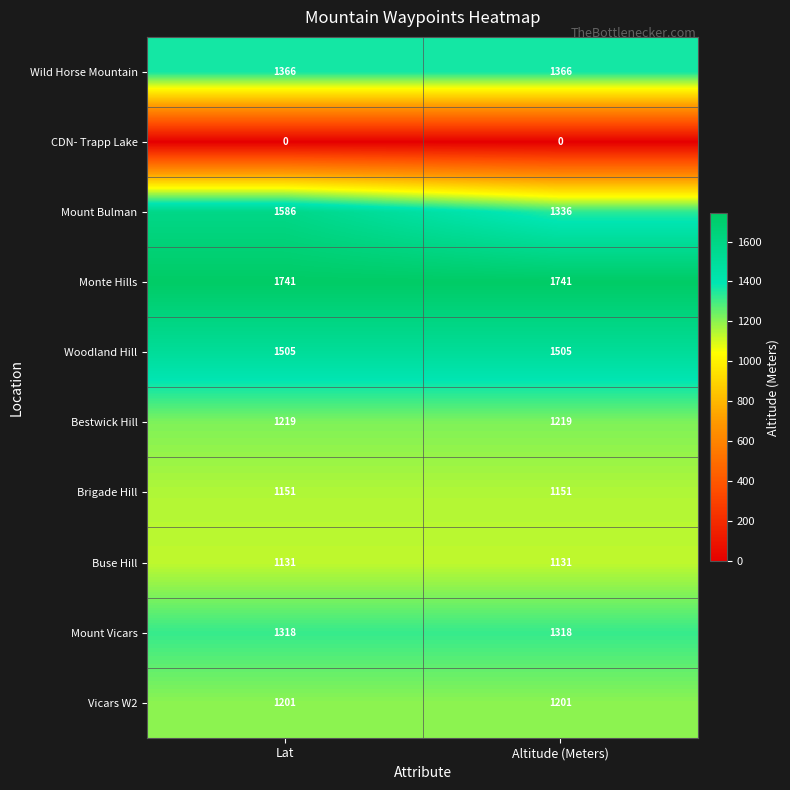

What is the total value across all series at Lat?

12218